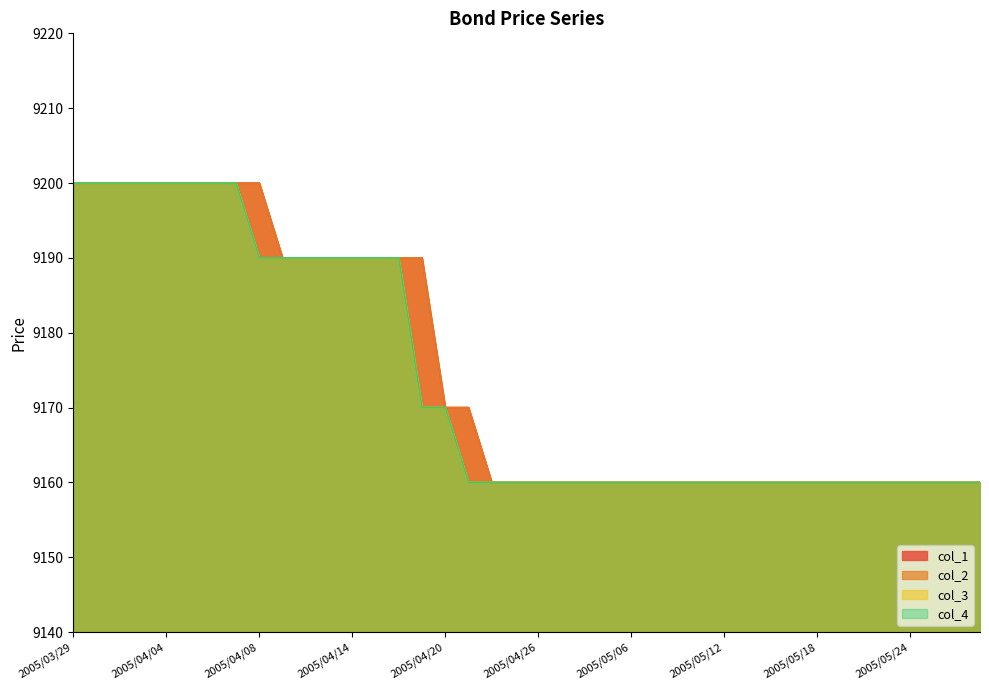

True or false: col_4 has a value of 14963 at 2005/04/22.

False